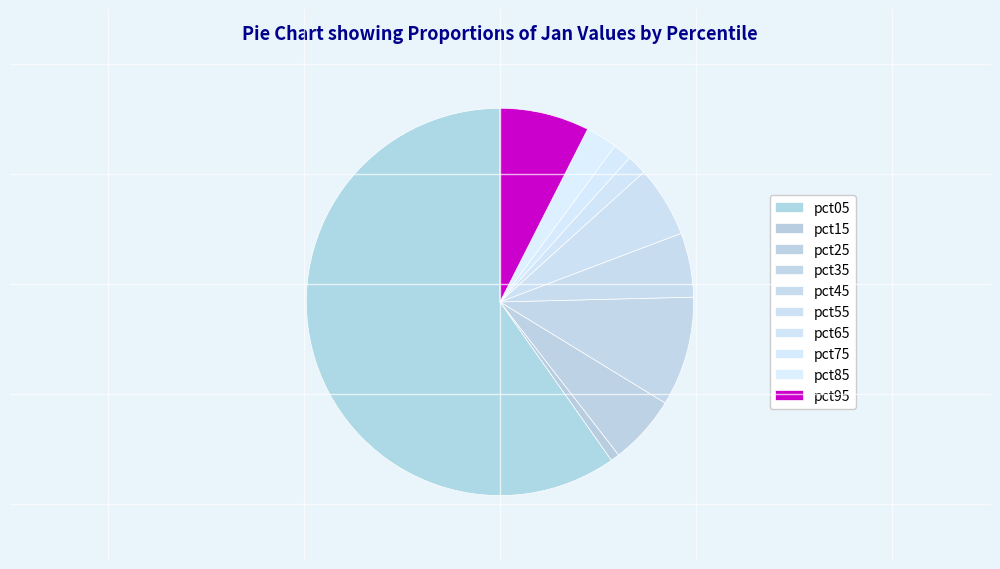

To the nearest percent, what is the average slice percentage?

10%